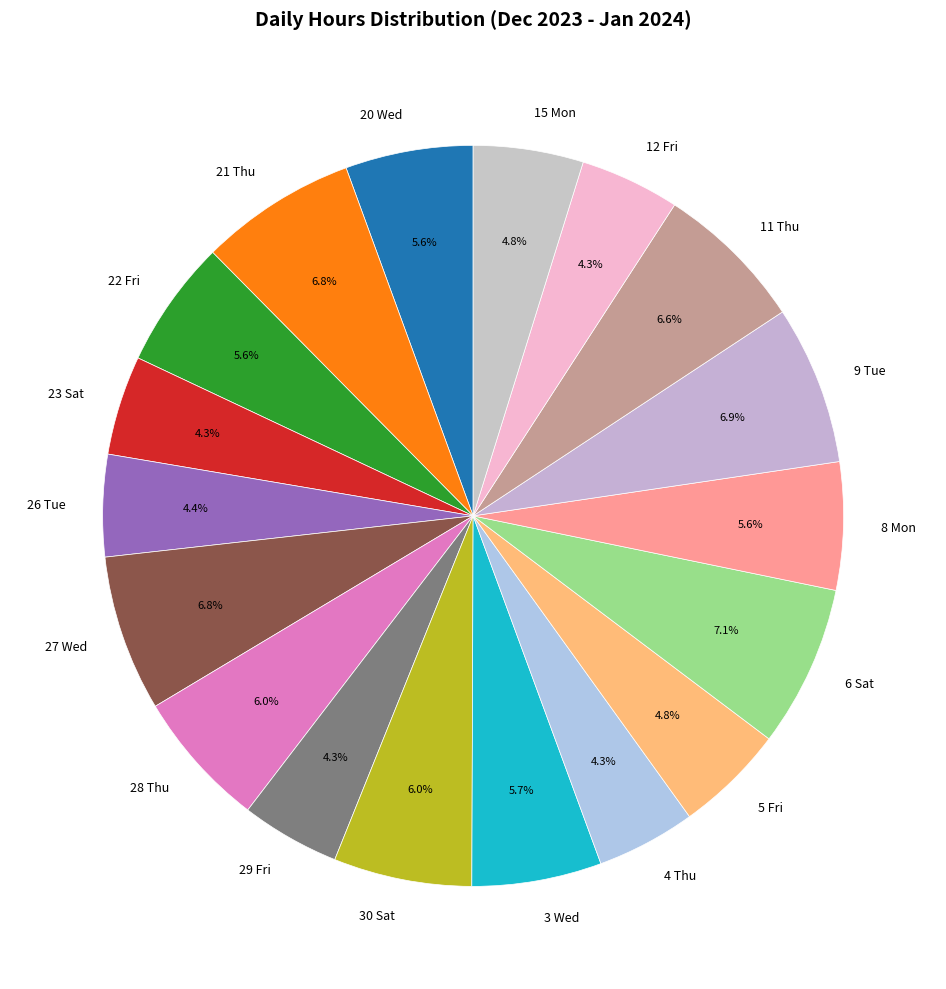

Is there a majority slice in this chart?

No